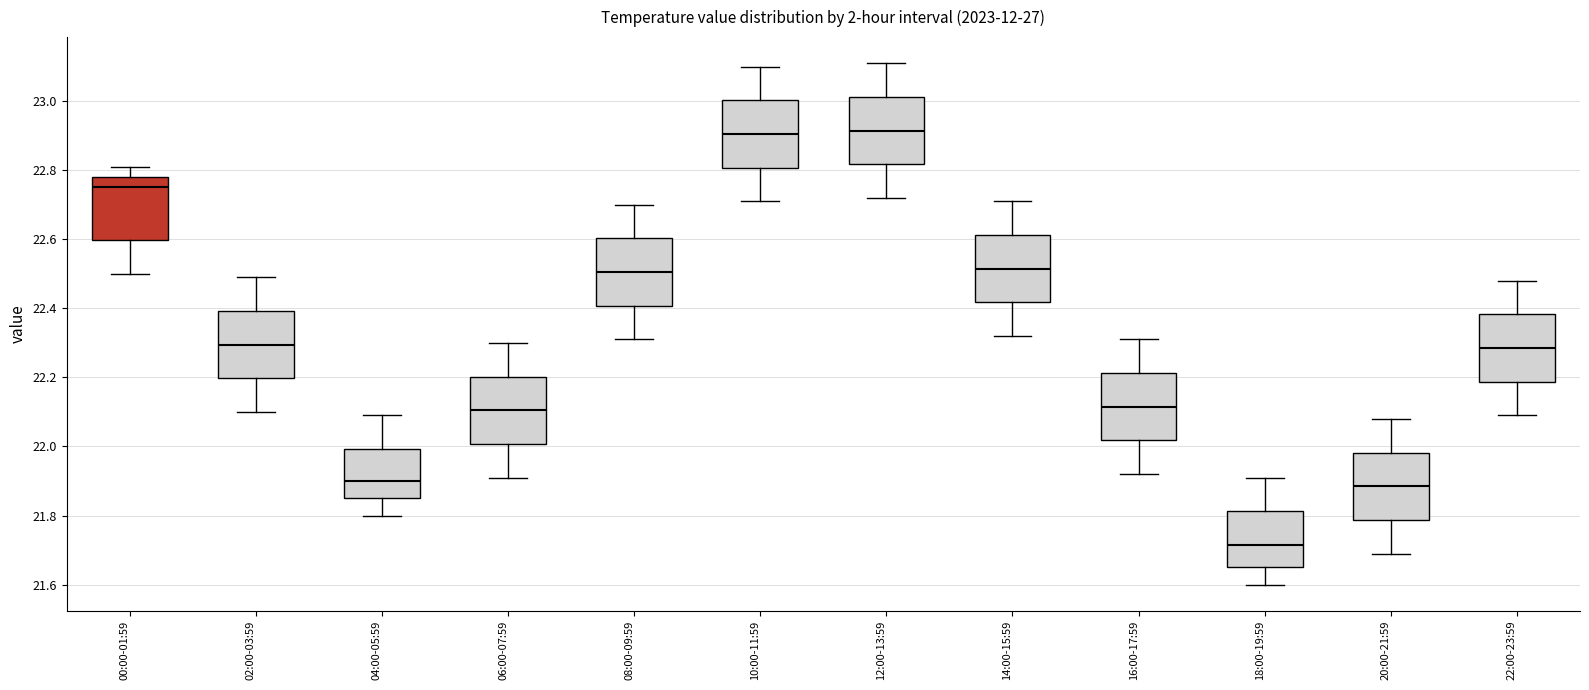

Reading left to right, read every box against the y-axis: the position of its median line, the range the box covers, and the ends of its whiskers. The values are not printed on the chart, so give them approximately, as read against the axis.

00:00-01:59: median 22.76, box 22.60 to 22.78, whiskers 22.50 to 22.82
02:00-03:59: median 22.30, box 22.20 to 22.40, whiskers 22.10 to 22.50
04:00-05:59: median 21.90, box 21.86 to 22.00, whiskers 21.80 to 22.10
06:00-07:59: median 22.10, box 22.00 to 22.20, whiskers 21.92 to 22.30
08:00-09:59: median 22.50, box 22.40 to 22.60, whiskers 22.32 to 22.70
10:00-11:59: median 22.90, box 22.80 to 23.00, whiskers 22.72 to 23.10
12:00-13:59: median 22.92, box 22.82 to 23.02, whiskers 22.72 to 23.12
14:00-15:59: median 22.52, box 22.42 to 22.62, whiskers 22.32 to 22.72
16:00-17:59: median 22.12, box 22.02 to 22.22, whiskers 21.92 to 22.32
18:00-19:59: median 21.72, box 21.66 to 21.82, whiskers 21.60 to 21.92
20:00-21:59: median 21.88, box 21.78 to 21.98, whiskers 21.70 to 22.08
22:00-23:59: median 22.28, box 22.18 to 22.38, whiskers 22.10 to 22.48